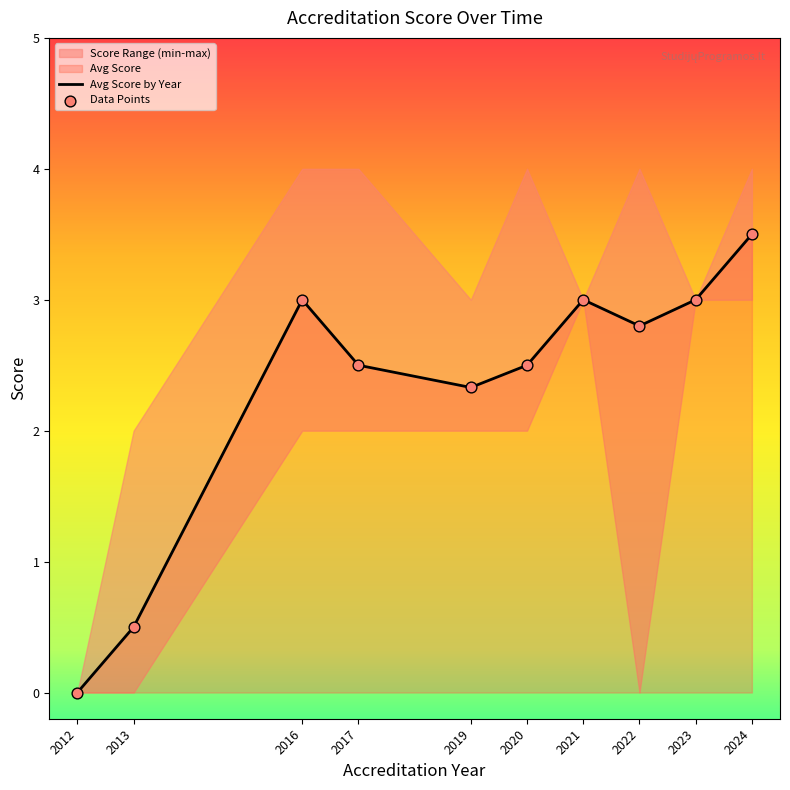

Which series has the widest spread of Y values?

Avg Score by Year